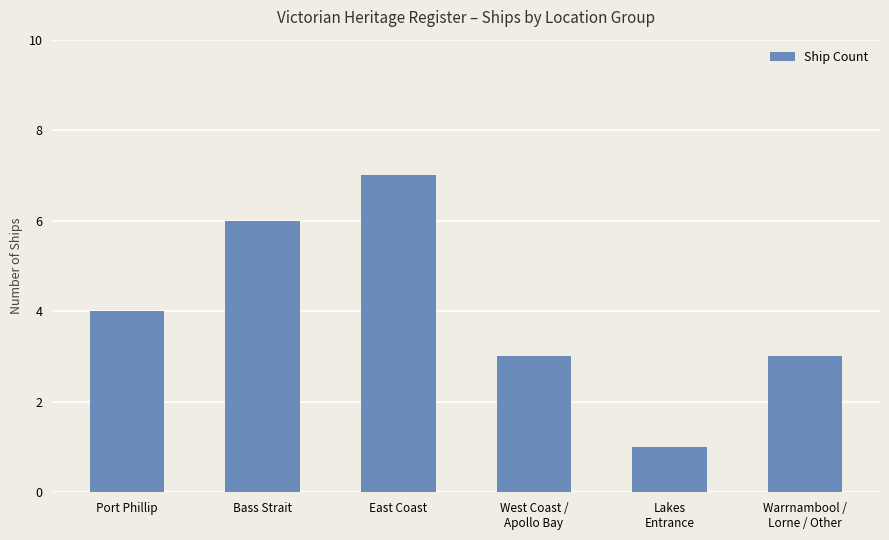

Reading left to right, extract all data points from this chart.

4	6	7	3	1	3